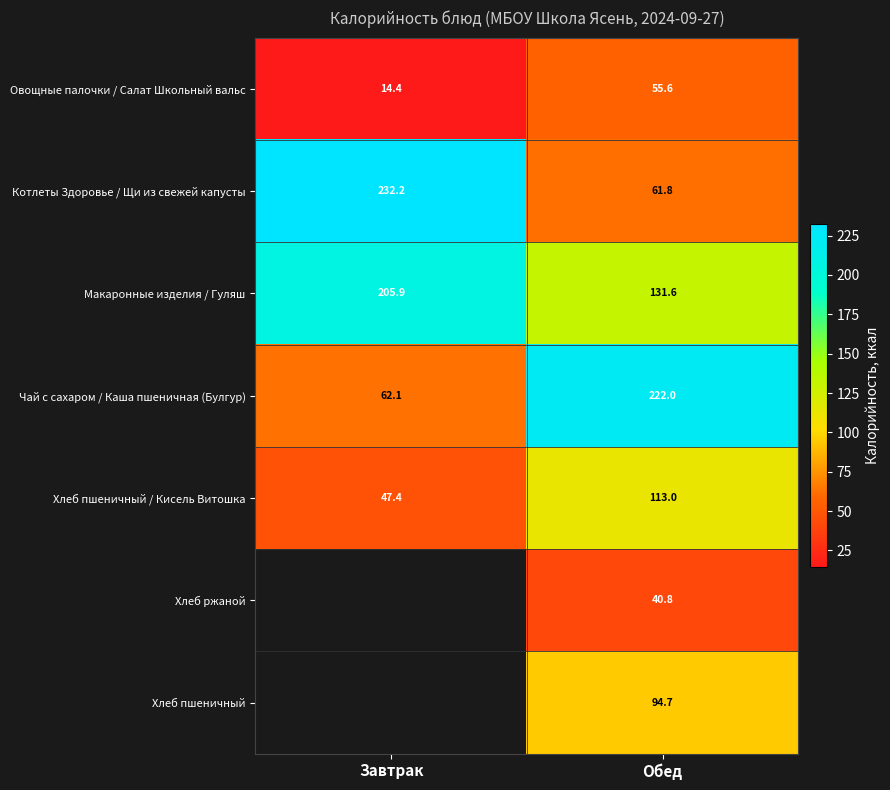

Is it true that Чай с сахаром / Каша пшеничная (Булгур) equals 222.0 at Обед?

True